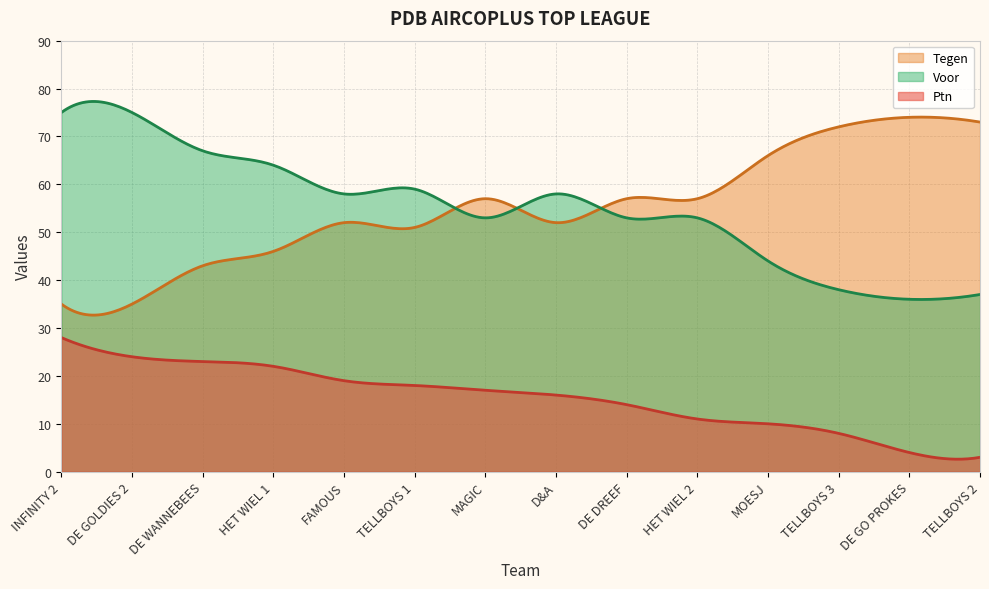

List the labels in order of Voor value, largest first.

INFINITY 2, DE GOLDIES 2, DE WANNEBEES, HET WIEL 1, TELLBOYS 1, FAMOUS, D&A, MAGIC, DE DREEF, HET WIEL 2, MOESJ, TELLBOYS 3, TELLBOYS 2, DE GO PROKES